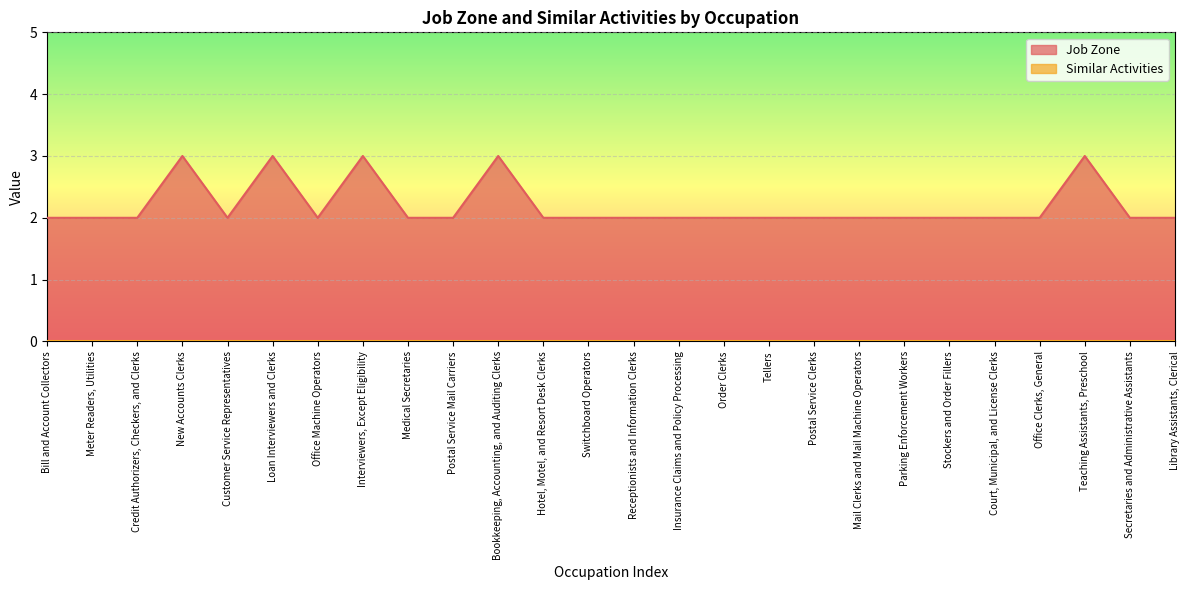

At which category does the data reach its first local valley?

Customer Service Representatives